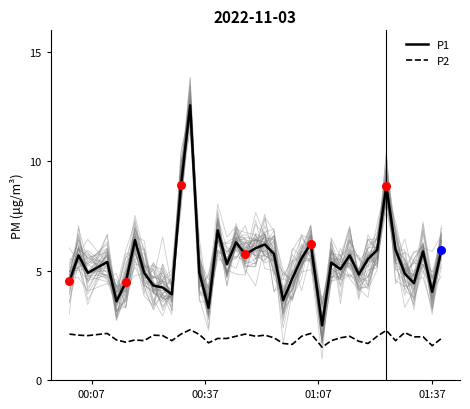

Which series contains the highest Y value?

P1